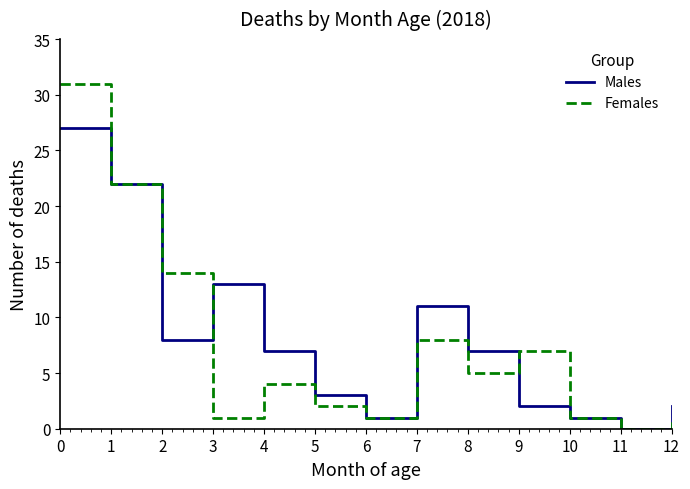

True or false: Males has a value of 3 at 5.

True